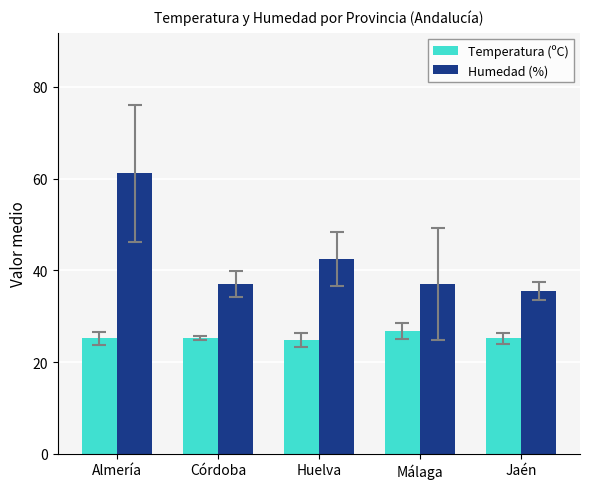

What is the difference between the highest and lowest values at Huelva?

17.6